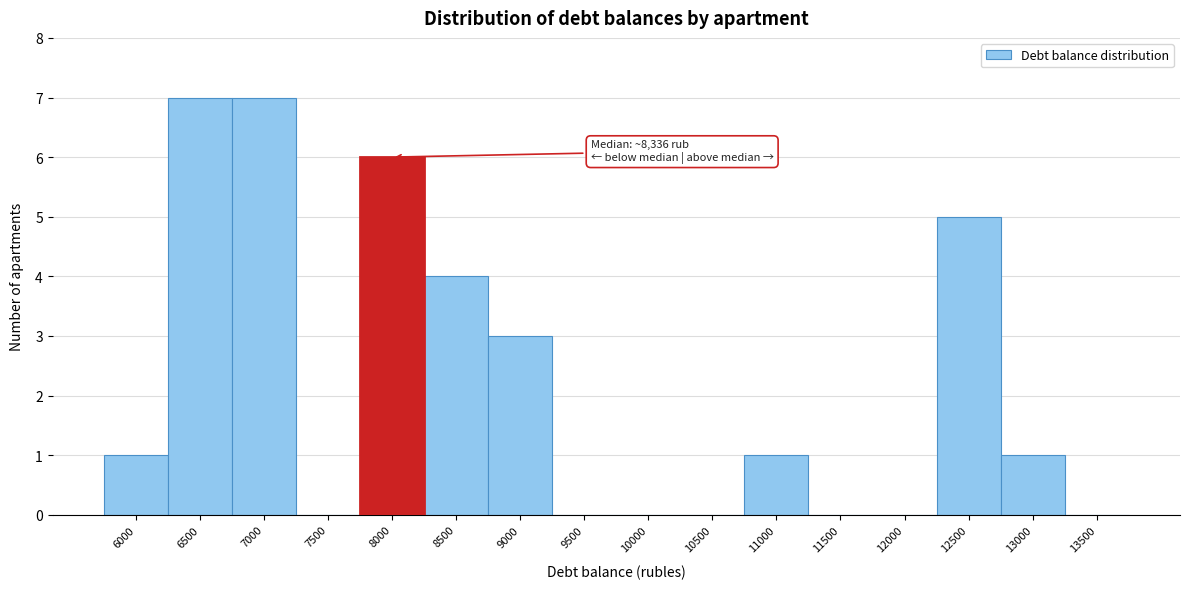

Reading left to right, transcribe all the data shown in this chart.

6000=1	6500=7	7000=7	7500=0	8000=6	8500=4	9000=3	9500=0	10000=0	10500=0	11000=1	11500=0	12000=0	12500=5	13000=1	13500=0